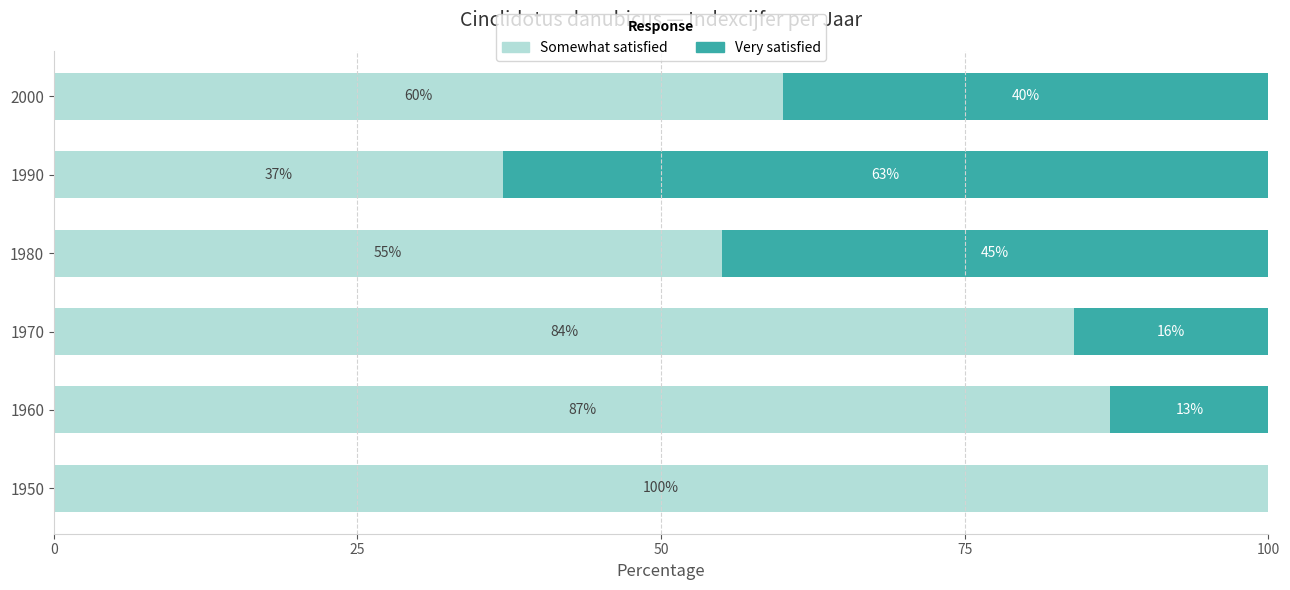

True or false: Somewhat satisfied has a value of 60 at 2000.

True